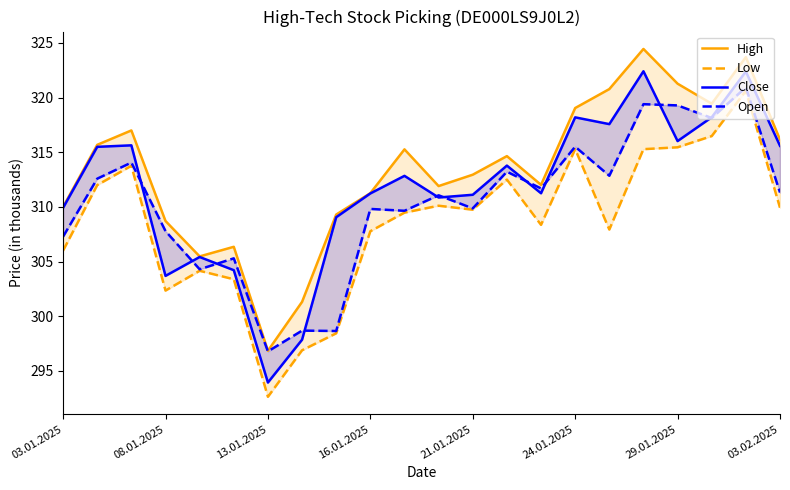

What position from the right is 16?

6